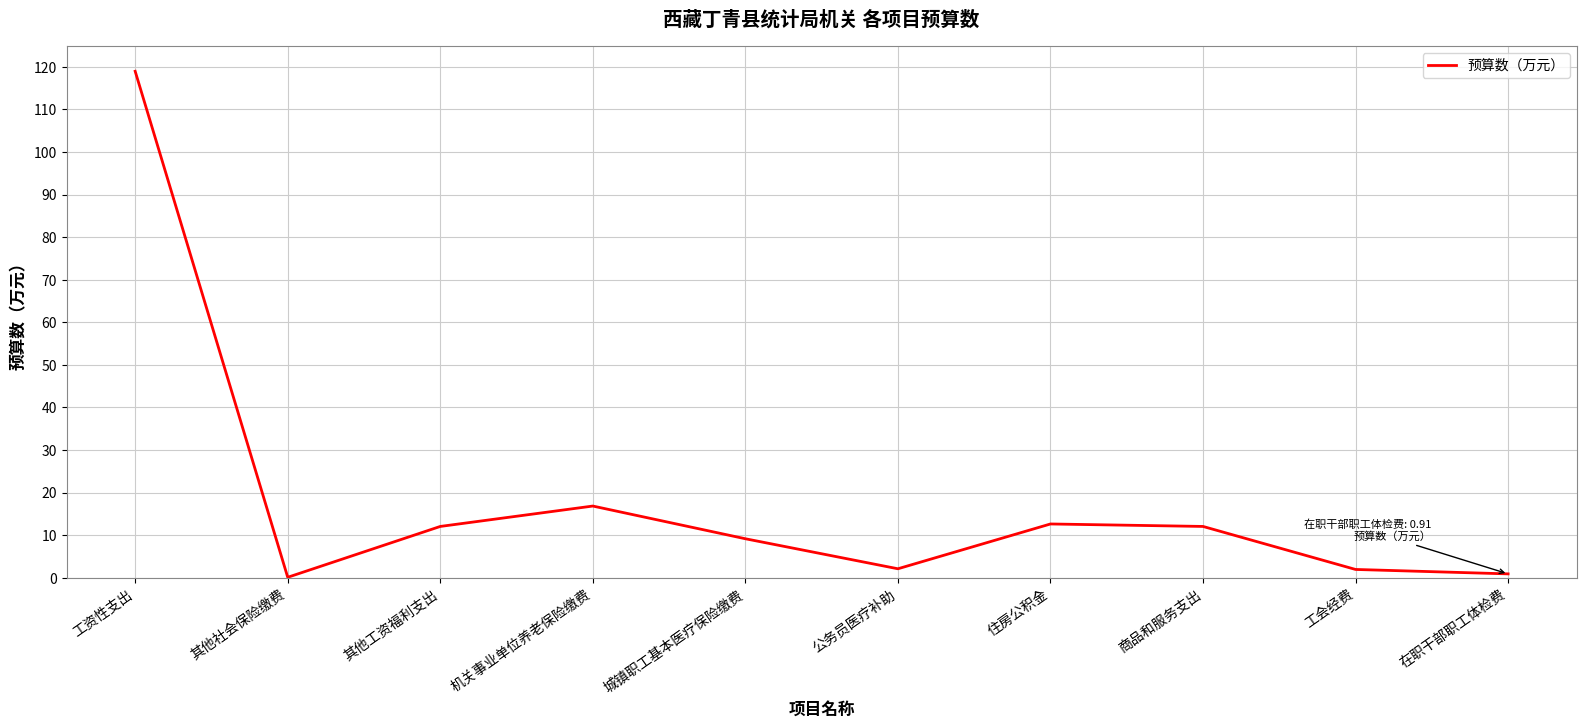

Between 商品和服务支出 and 城镇职工基本医疗保险缴费, which is larger?

商品和服务支出